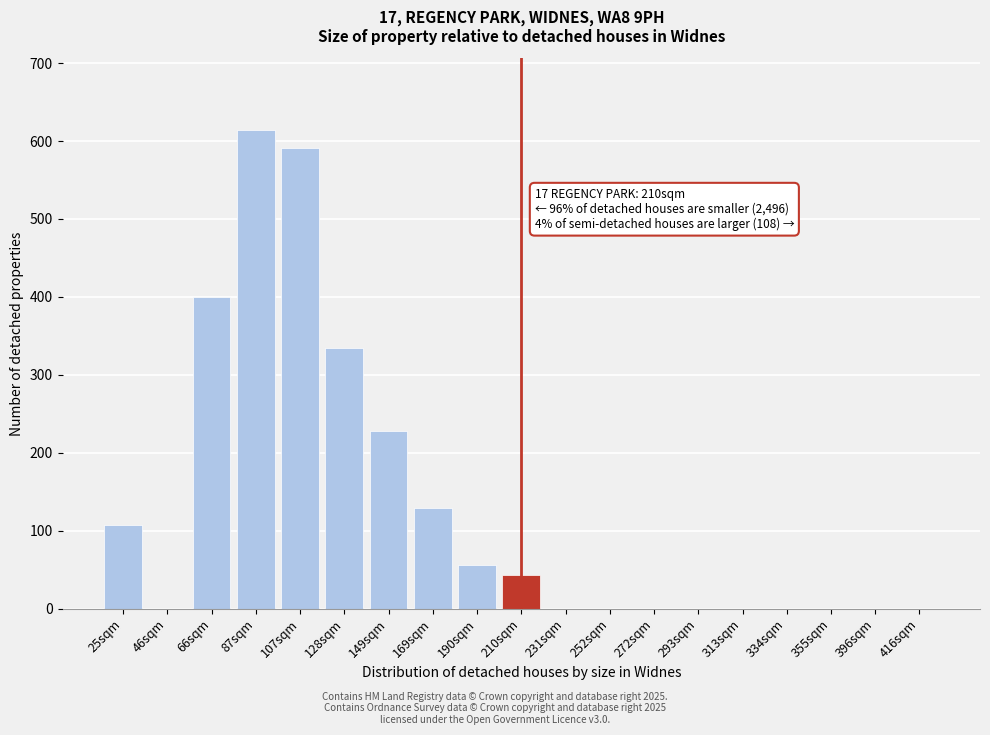

Reading left to right, list all the values displayed in this chart.

25sqm=107	46sqm=0	66sqm=400	87sqm=614	107sqm=591	128sqm=334	149sqm=228	169sqm=130	190sqm=56	210sqm=44	231sqm=0	252sqm=0	272sqm=0	293sqm=0	313sqm=0	334sqm=0	355sqm=0	396sqm=0	416sqm=0